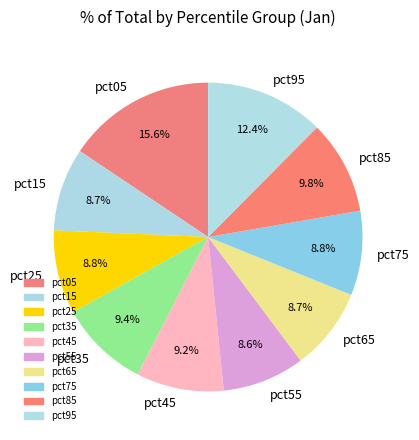

True or false: pct85 accounts for 10% of the total.

True